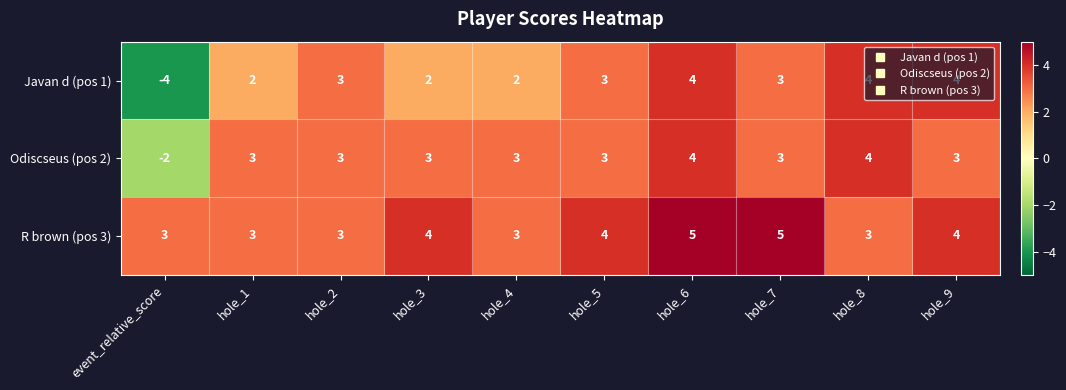

Rank the series at hole_3 from lowest to highest value.

Javan d (pos 1), Odiscseus (pos 2), R brown (pos 3)